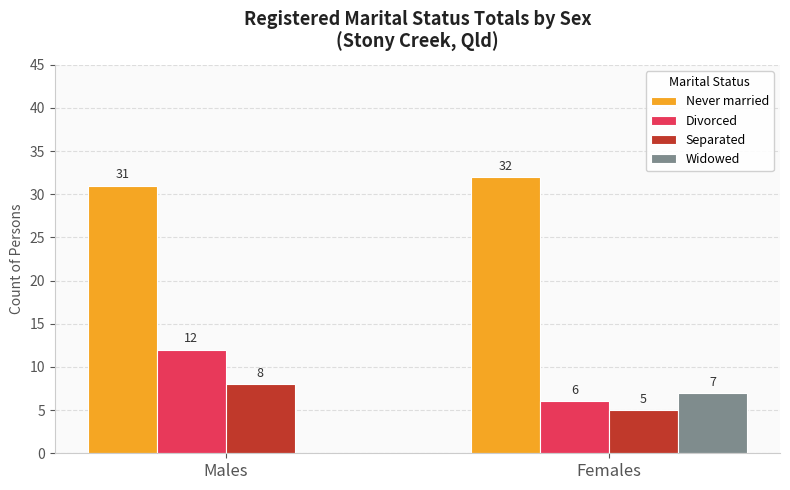

What value does the Separated series have at Females?

5